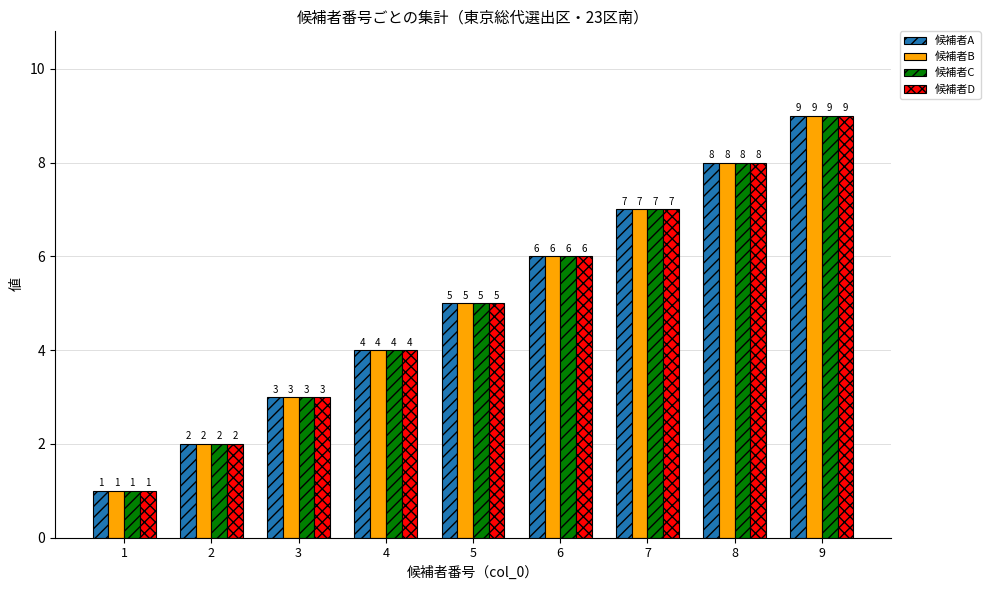

What is the highest value of the 候補者A series?

9